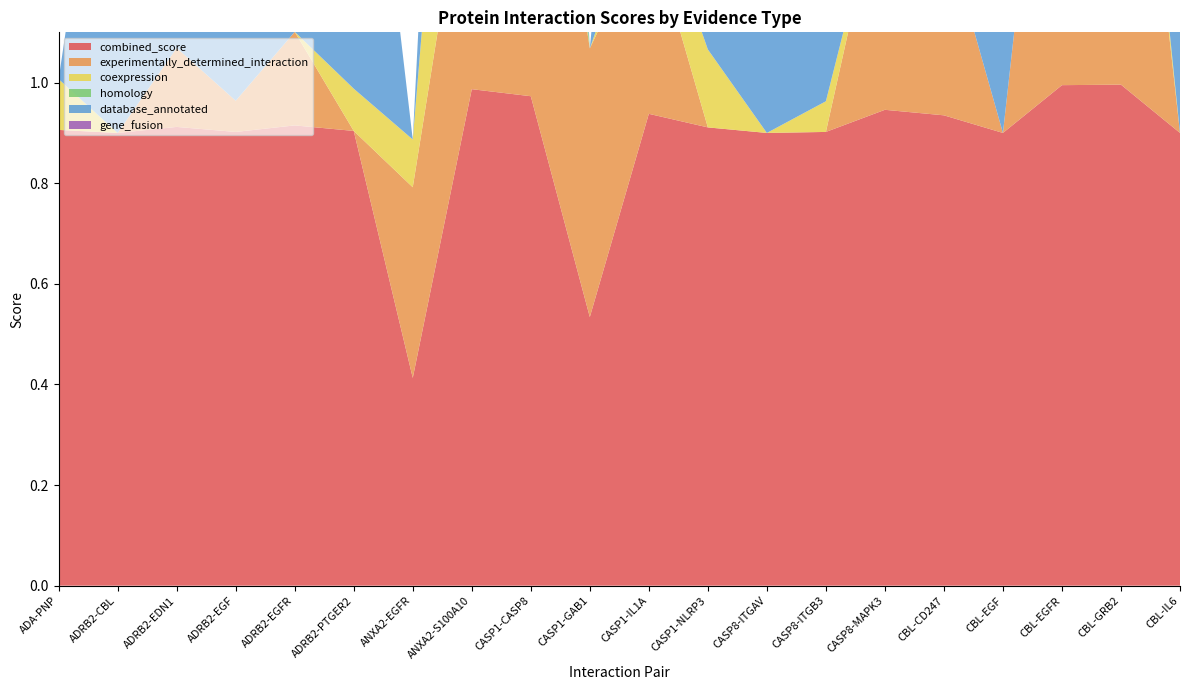

Reading right to left, extract all data points from this chart.

combined_score: CBL-IL6=0.9	CBL-GRB2=1.0	CBL-EGFR=1.0	CBL-EGF=0.9	CBL-CD247=0.9	CASP8-MAPK3=0.9	CASP8-ITGB3=0.9	CASP8-ITGAV=0.9	CASP1-NLRP3=0.9	CASP1-IL1A=0.9	CASP1-GAB1=0.5	CASP1-CASP8=1.0	ANXA2-S100A10=1.0	ANXA2-EGFR=0.4	ADRB2-PTGER2=0.9	ADRB2-EGFR=0.9	ADRB2-EGF=0.9	ADRB2-EDN1=0.9	ADRB2-CBL=0.9	ADA-PNP=0.9
experimentally_determined_interaction: CBL-IL6=0.0	CBL-GRB2=1.0	CBL-EGFR=1.0	CBL-EGF=0.0	CBL-CD247=0.4	CASP8-MAPK3=0.5	CASP8-ITGB3=0.0	CASP8-ITGAV=0.0	CASP1-NLRP3=0.0	CASP1-IL1A=0.4	CASP1-GAB1=0.5	CASP1-CASP8=0.9	ANXA2-S100A10=0.5	ANXA2-EGFR=0.4	ADRB2-PTGER2=0.0	ADRB2-EGFR=0.2	ADRB2-EGF=0.1	ADRB2-EDN1=0.2	ADRB2-CBL=0.0	ADA-PNP=0.0
coexpression: CBL-IL6=0.0	CBL-GRB2=0.1	CBL-EGFR=0.0	CBL-EGF=0.0	CBL-CD247=0.0	CASP8-MAPK3=0.0	CASP8-ITGB3=0.1	CASP8-ITGAV=0.0	CASP1-NLRP3=0.2	CASP1-IL1A=0.1	CASP1-GAB1=0.0	CASP1-CASP8=0.1	ANXA2-S100A10=0.8	ANXA2-EGFR=0.1	ADRB2-PTGER2=0.1	ADRB2-EGFR=0.0	ADRB2-EGF=0.0	ADRB2-EDN1=0.0	ADRB2-CBL=0.0	ADA-PNP=0.1
homology: CBL-IL6=0.0	CBL-GRB2=0.0	CBL-EGFR=0.0	CBL-EGF=0.0	CBL-CD247=0.0	CASP8-MAPK3=0.0	CASP8-ITGB3=0.0	CASP8-ITGAV=0.0	CASP1-NLRP3=0.0	CASP1-IL1A=0.0	CASP1-GAB1=0.0	CASP1-CASP8=0.6	ANXA2-S100A10=0.0	ANXA2-EGFR=0.0	ADRB2-PTGER2=0.0	ADRB2-EGFR=0.0	ADRB2-EGF=0.0	ADRB2-EDN1=0.0	ADRB2-CBL=0.0	ADA-PNP=0.0
database_annotated: CBL-IL6=0.9	CBL-GRB2=0.9	CBL-EGFR=0.9	CBL-EGF=0.9	CBL-CD247=0.9	CASP8-MAPK3=0.9	CASP8-ITGB3=0.9	CASP8-ITGAV=0.9	CASP1-NLRP3=0.9	CASP1-IL1A=0.9	CASP1-GAB1=0.0	CASP1-CASP8=0.8	ANXA2-S100A10=0.9	ANXA2-EGFR=0.0	ADRB2-PTGER2=0.9	ADRB2-EGFR=0.9	ADRB2-EGF=0.9	ADRB2-EDN1=0.9	ADRB2-CBL=0.9	ADA-PNP=0.0
gene_fusion: CBL-IL6=0.0	CBL-GRB2=0.0	CBL-EGFR=0.0	CBL-EGF=0.0	CBL-CD247=0.0	CASP8-MAPK3=0.0	CASP8-ITGB3=0.0	CASP8-ITGAV=0.0	CASP1-NLRP3=0.0	CASP1-IL1A=0.0	CASP1-GAB1=0.0	CASP1-CASP8=0.0	ANXA2-S100A10=0.0	ANXA2-EGFR=0.0	ADRB2-PTGER2=0.0	ADRB2-EGFR=0.0	ADRB2-EGF=0.0	ADRB2-EDN1=0.0	ADRB2-CBL=0.0	ADA-PNP=0.0